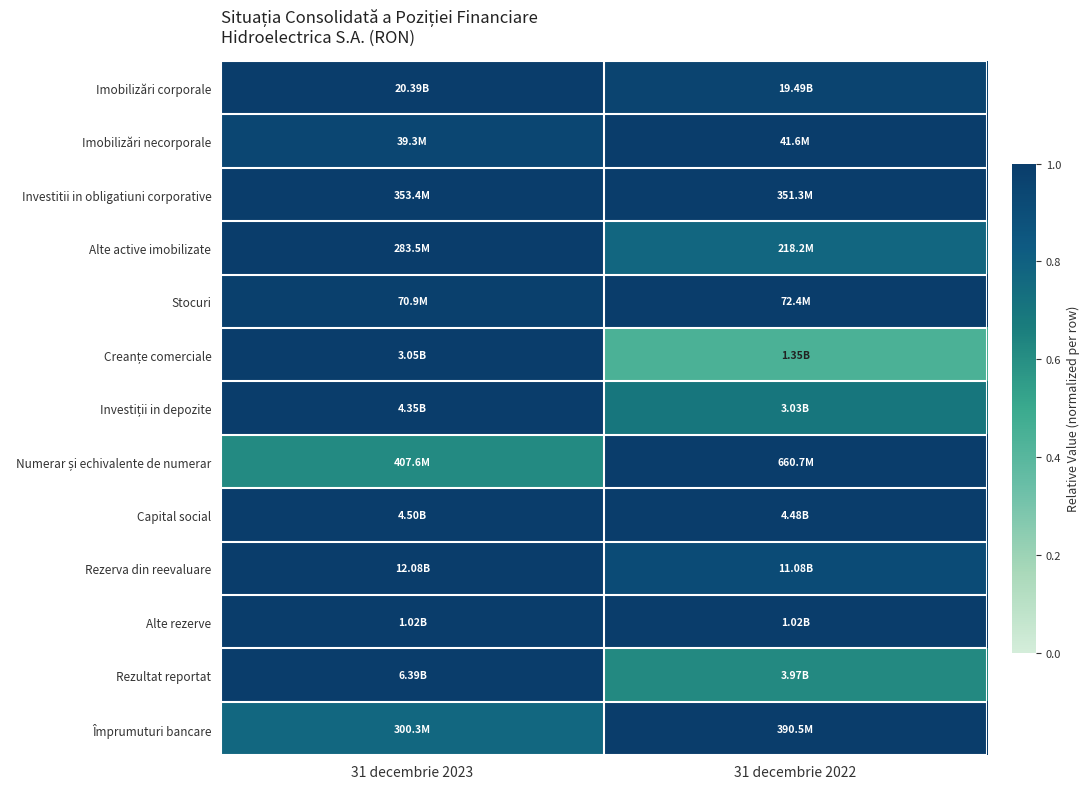

Count the number of data series in this chart.

13